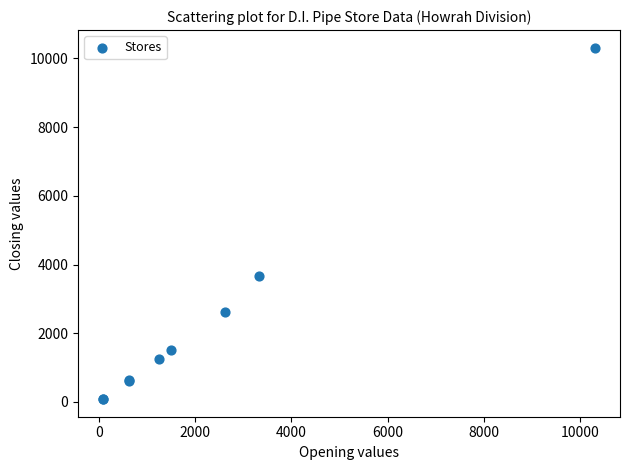

What Y value in the scatter plot is closest to 5197?

3679.5